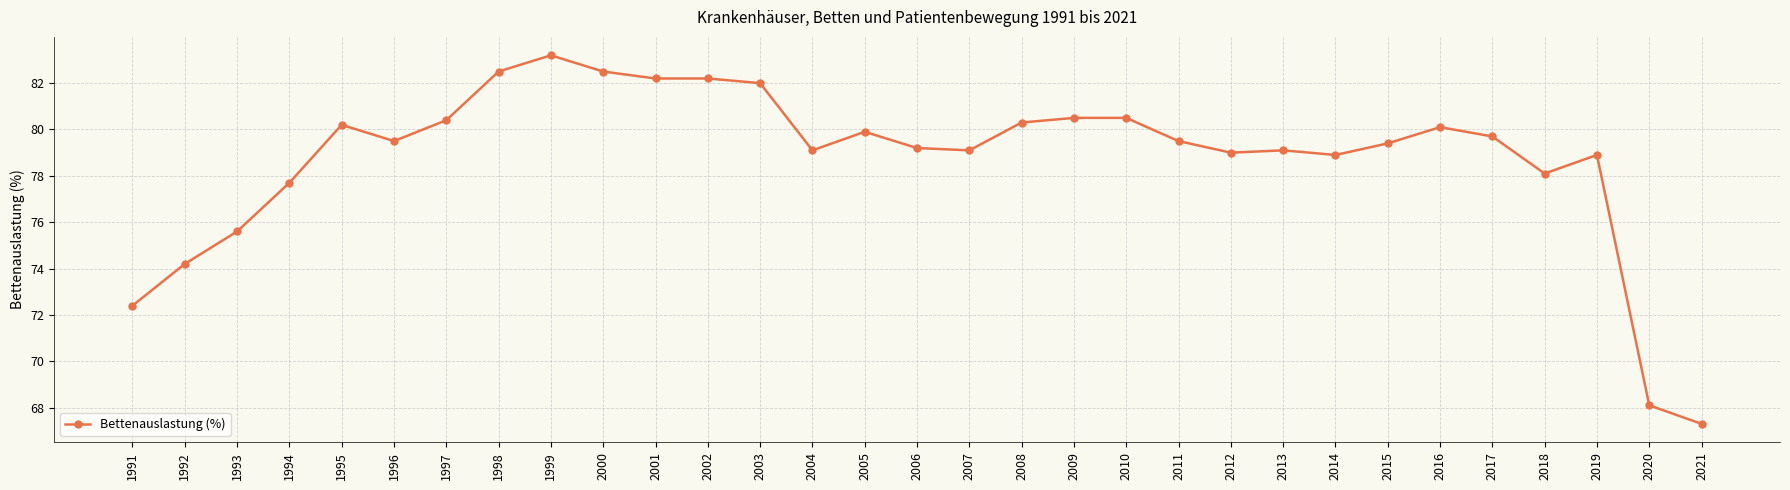

What is the difference between the values at 2014 and 1992?

4.7